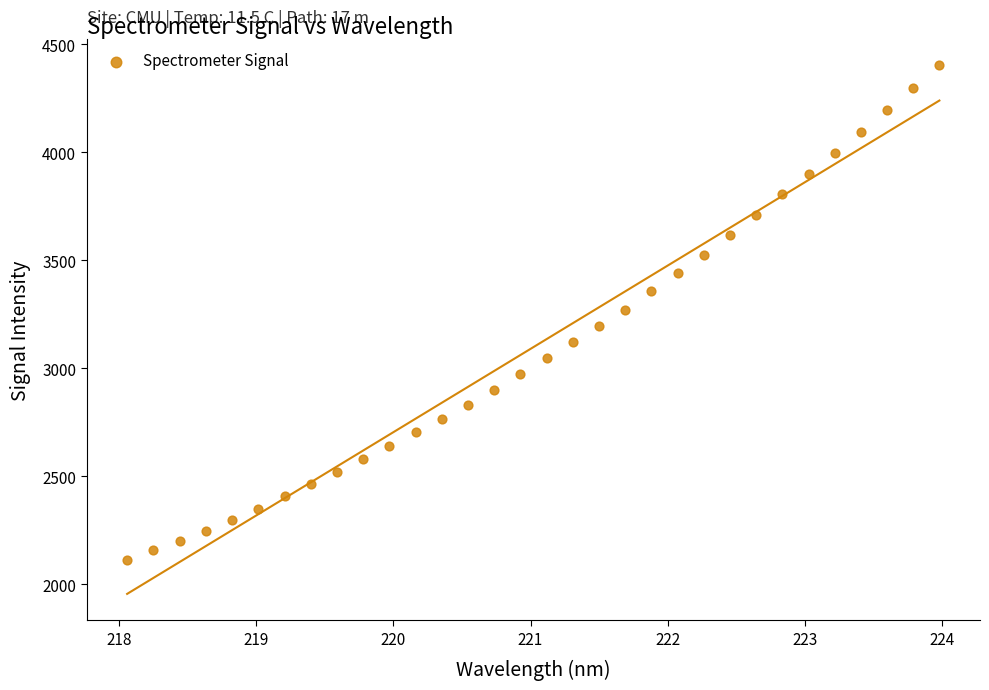

What is the range of X values (max minus min)?

5.9